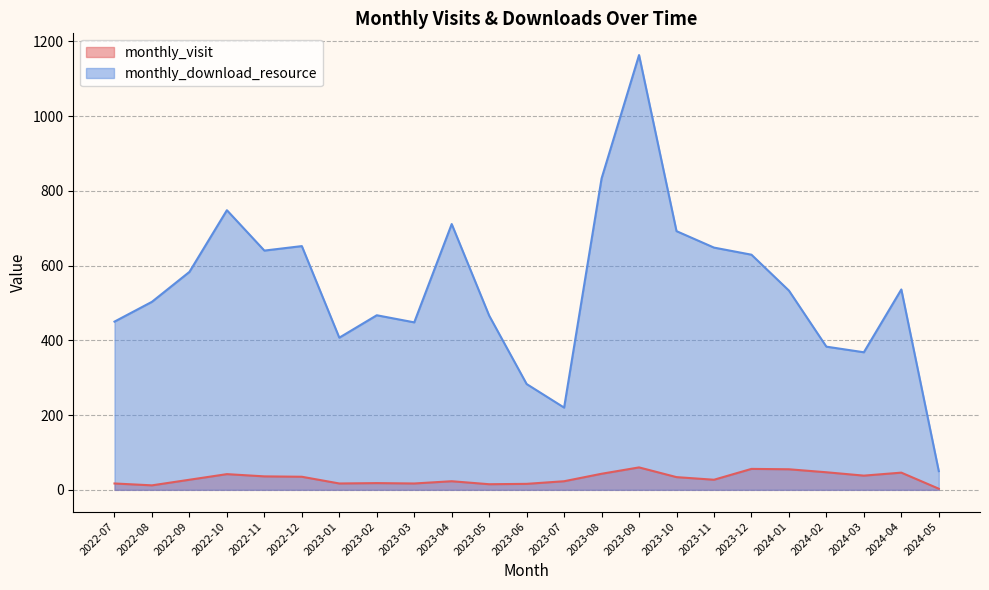

What is the difference between the maximum and minimum values in the monthly_visit series?

57